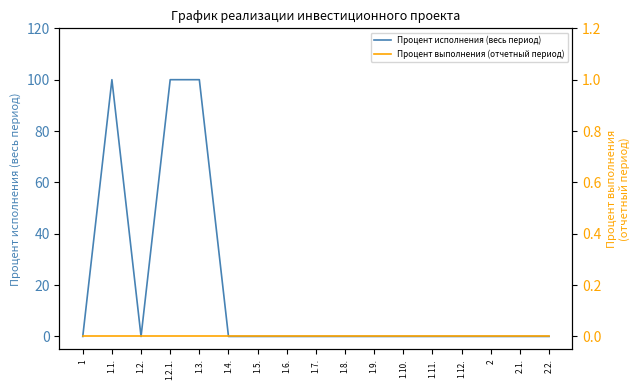

Read the Процент исполнения (весь период) value at 1.3..

100